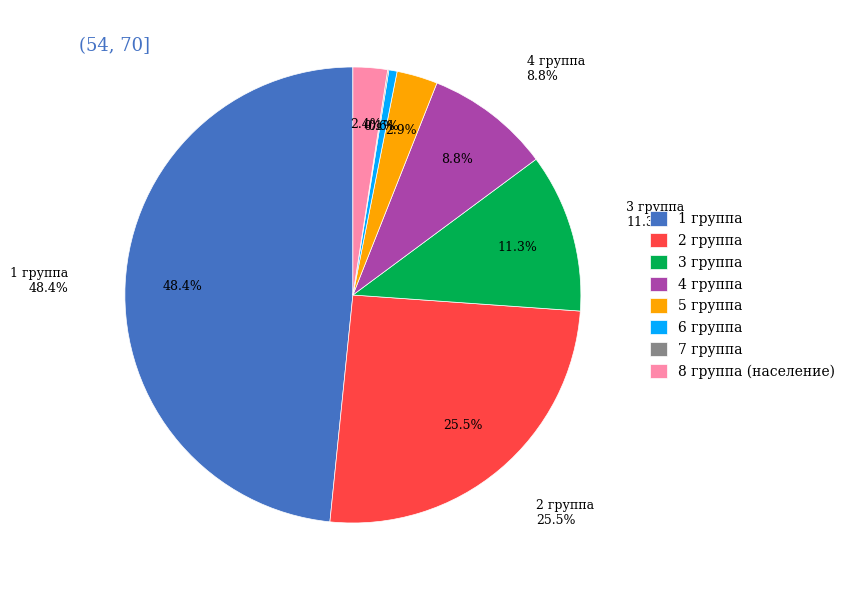

Is there any slice that represents more than half of the pie?

No